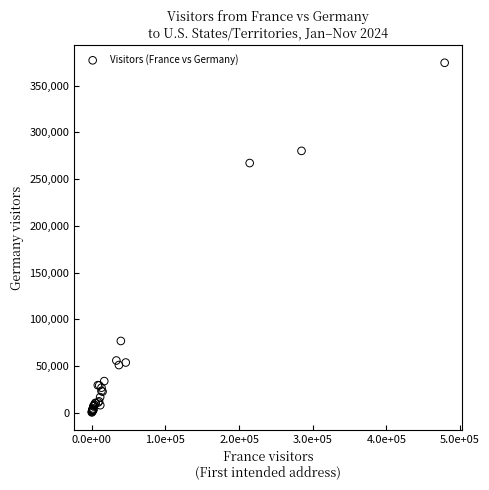

What Y value in the scatter plot is closest to 187478?

267238